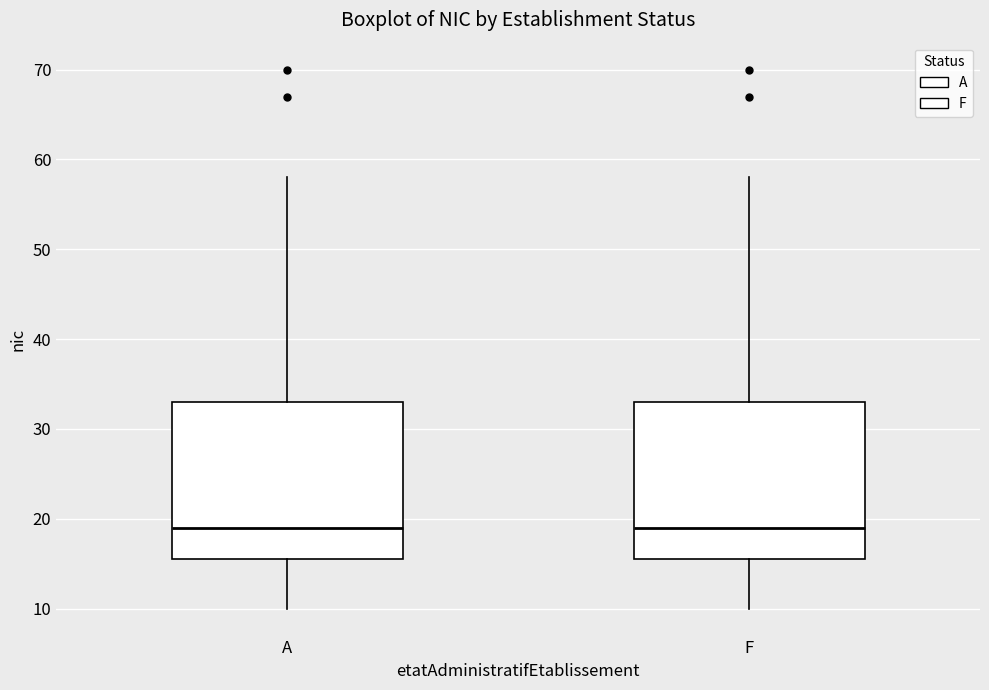

Reading left to right, read every box against the y-axis: the position of its median line, the range the box covers, and the ends of its whiskers. The values are not printed on the chart, so give them approximately, as read against the axis.

A: median 19, box 16 to 33, whiskers 10 to 58
F: median 19, box 16 to 33, whiskers 10 to 58